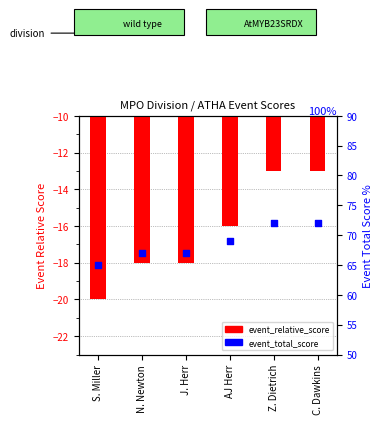

Which series contains the highest Y value?

event_total_score